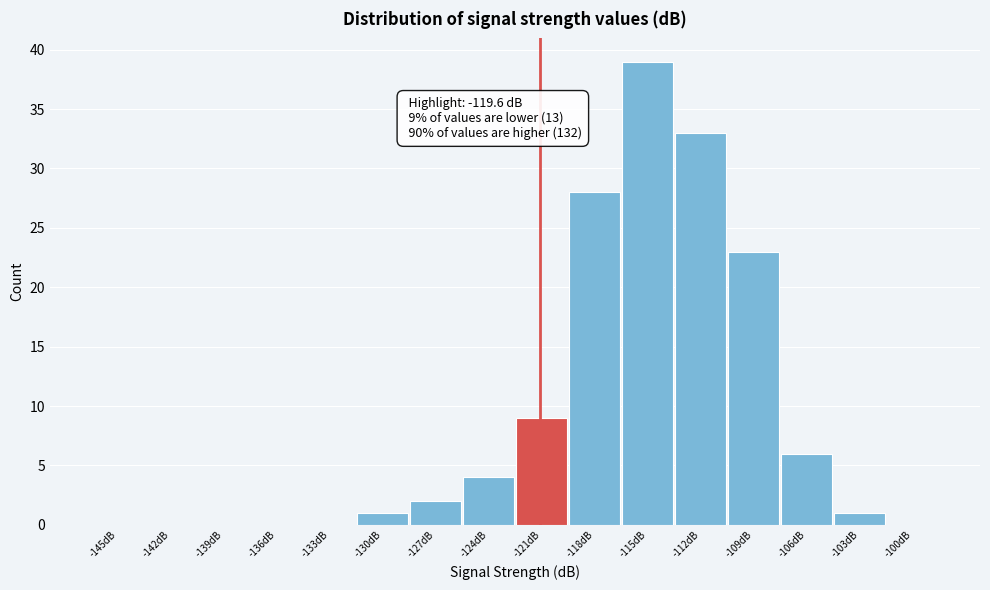

Reading left to right, what are all the values shown in this chart?

-145dB=0	-142dB=0	-139dB=0	-136dB=0	-133dB=0	-130dB=1	-127dB=2	-124dB=4	-121dB=9	-118dB=28	-115dB=39	-112dB=33	-109dB=23	-106dB=6	-103dB=1	-100dB=0